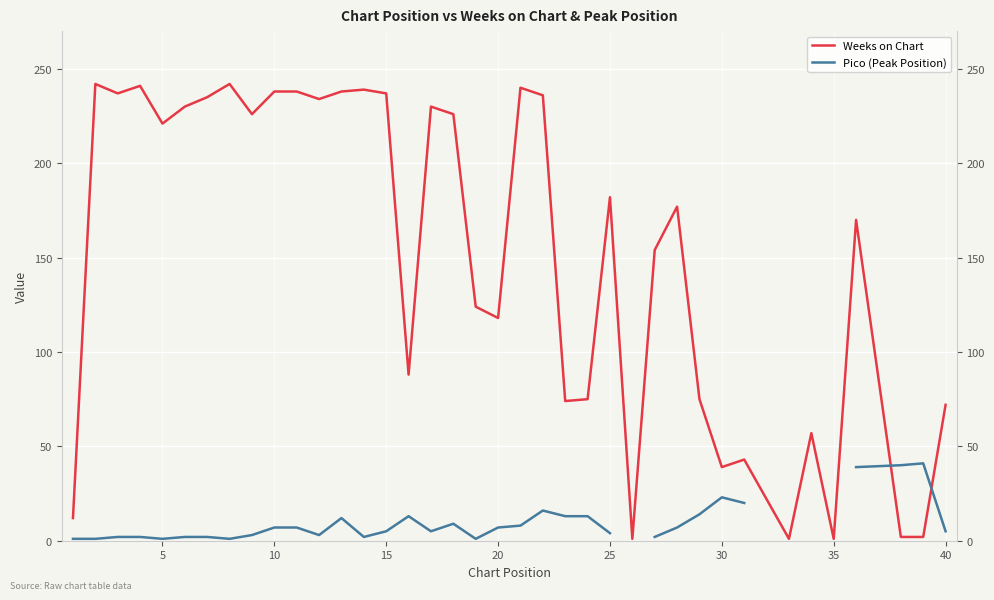

How many lines are shown in the chart?

2